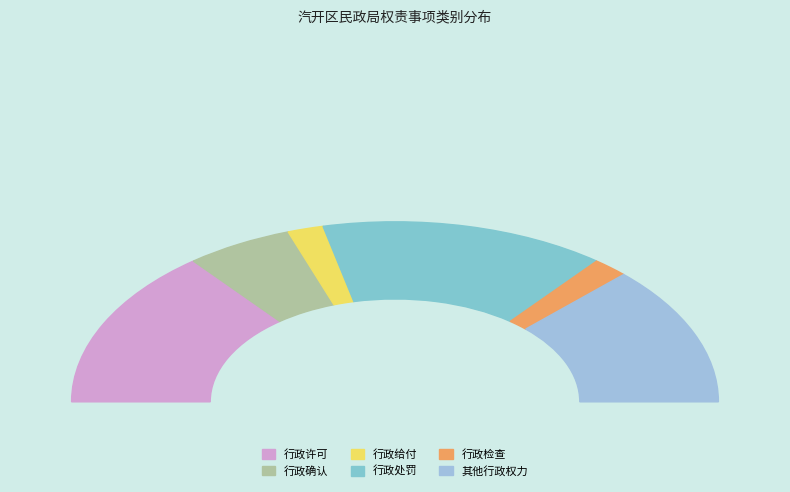

Rank the categories by value from lowest to highest.

行政给付, 行政检查, 行政确认, 其他行政权力, 行政许可, 行政处罚